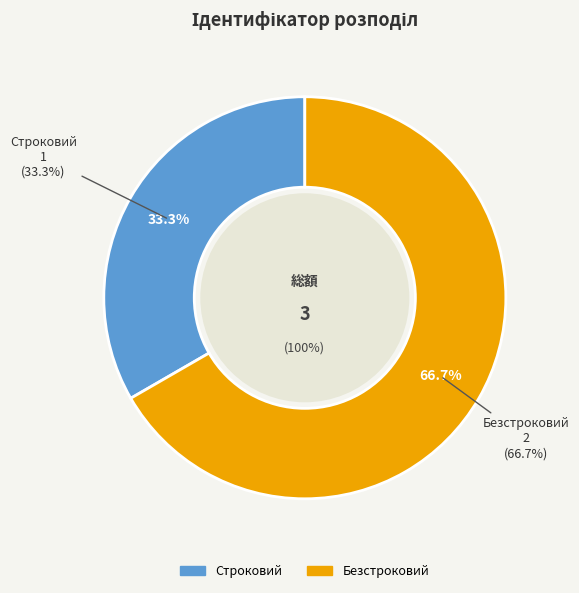

What is the ratio of the value at Строковий to the value at Безстроковий?

0.5